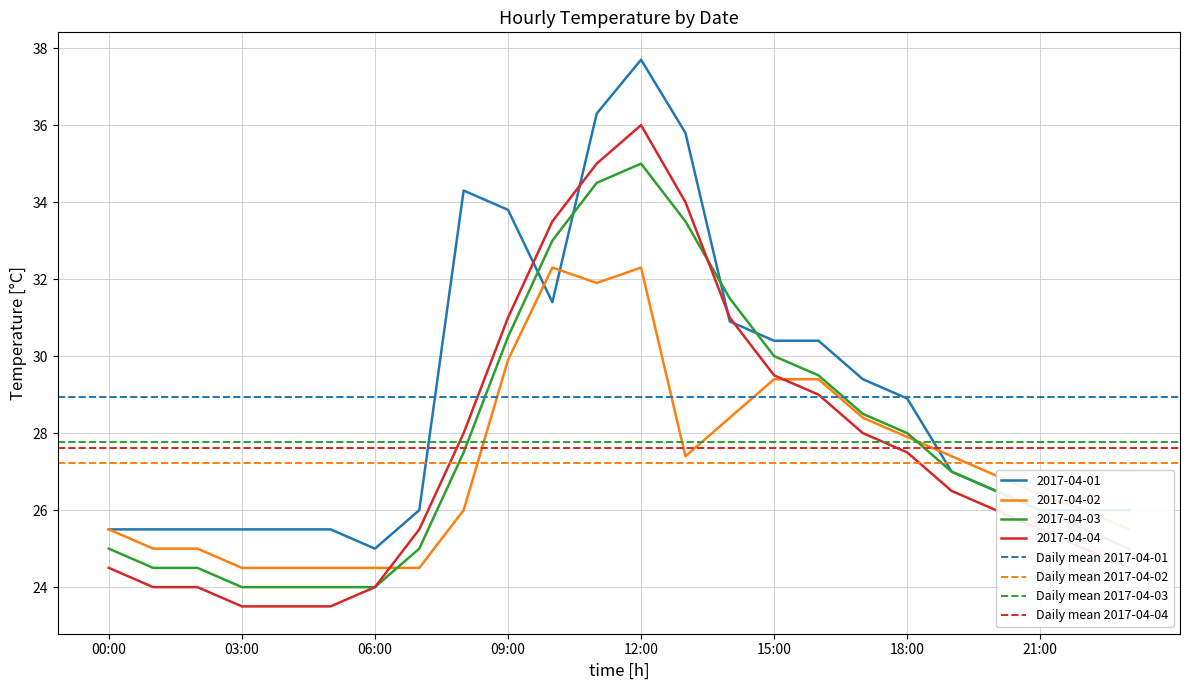

Which category has the highest value in the 2017-04-04 series?

12:00